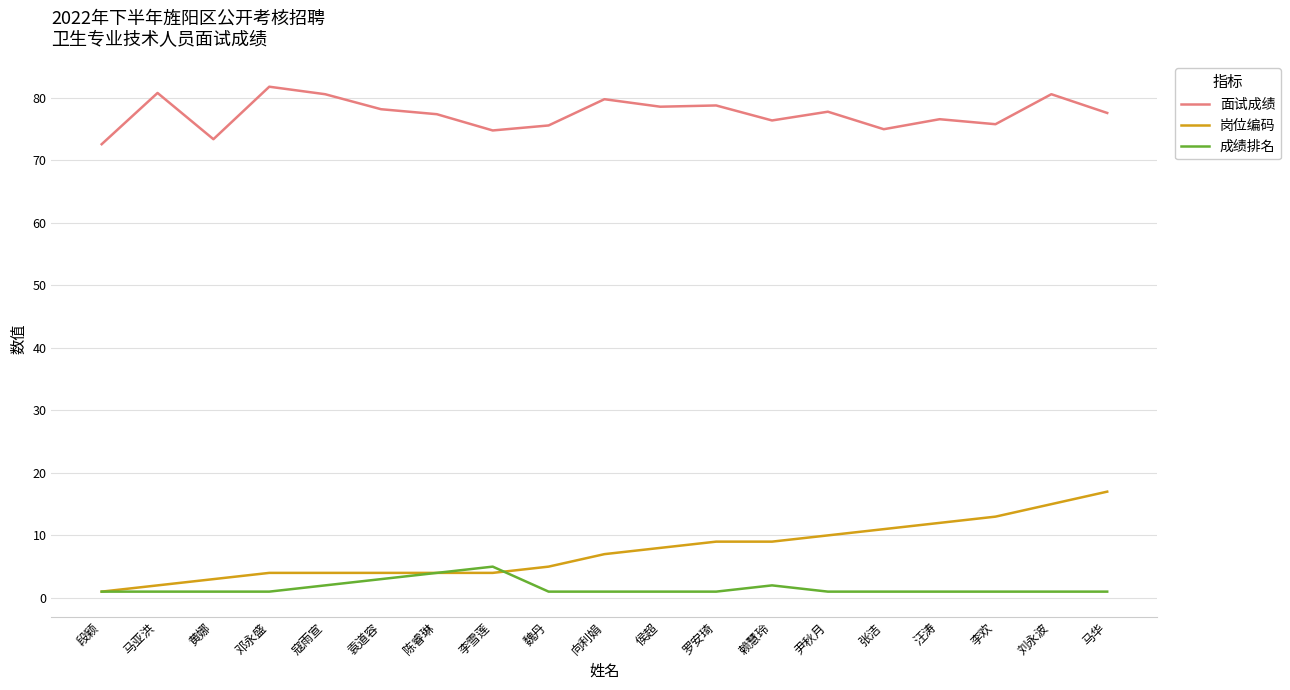

What are all the series names shown in the legend?

面试成绩, 岗位编码, 成绩排名